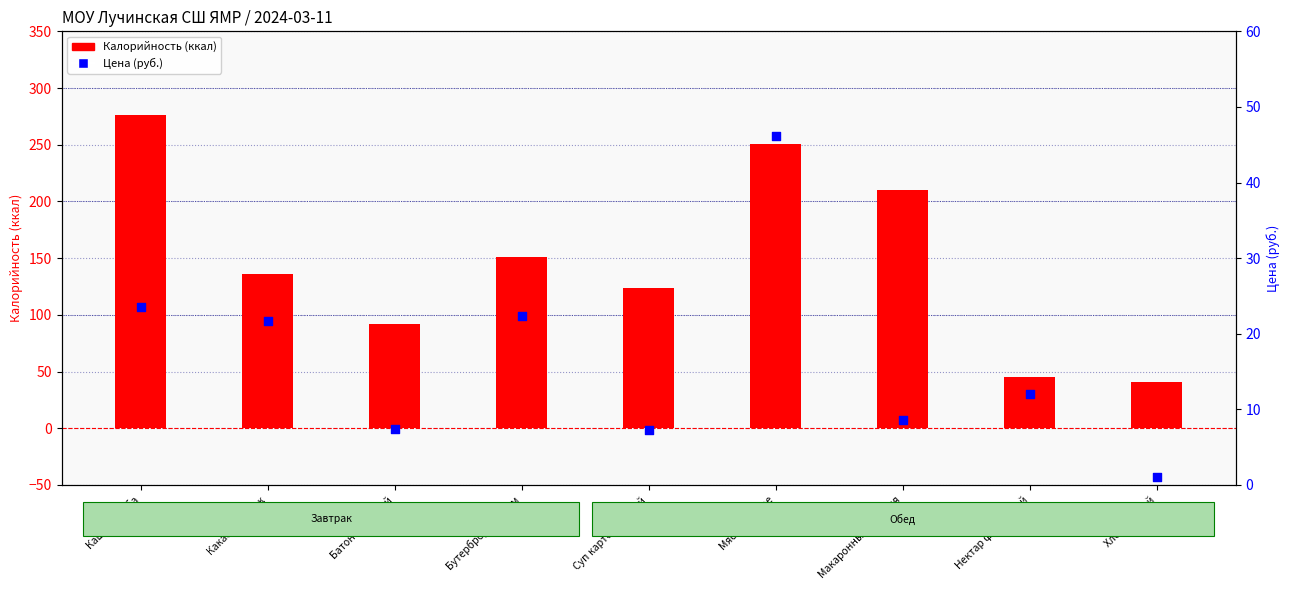

What is the total value across all series at Суп картофельный?

131.2